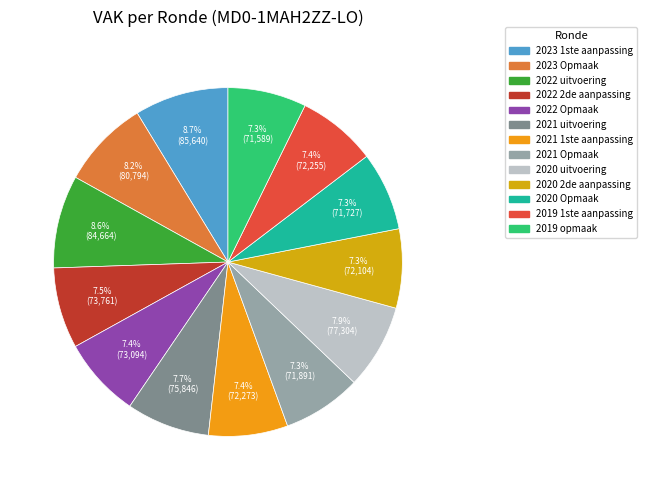

To the nearest percent, what is the average slice percentage?

8%